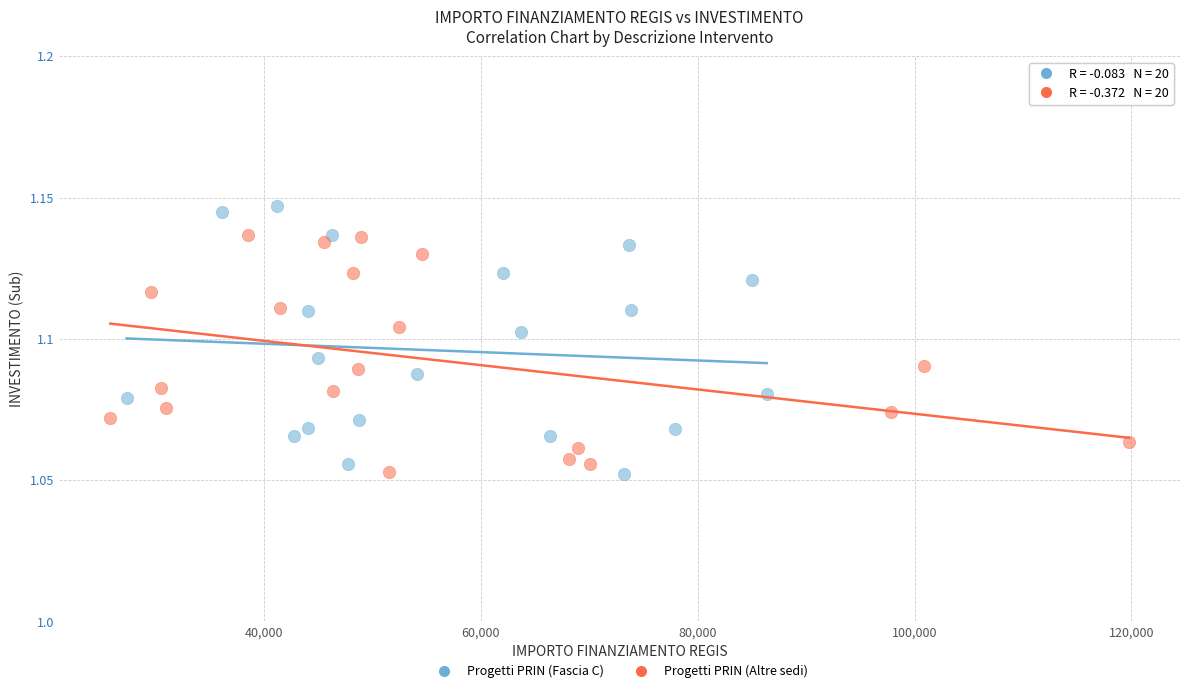

Which series contains the highest Y value?

Progetti PRIN (Fascia C)